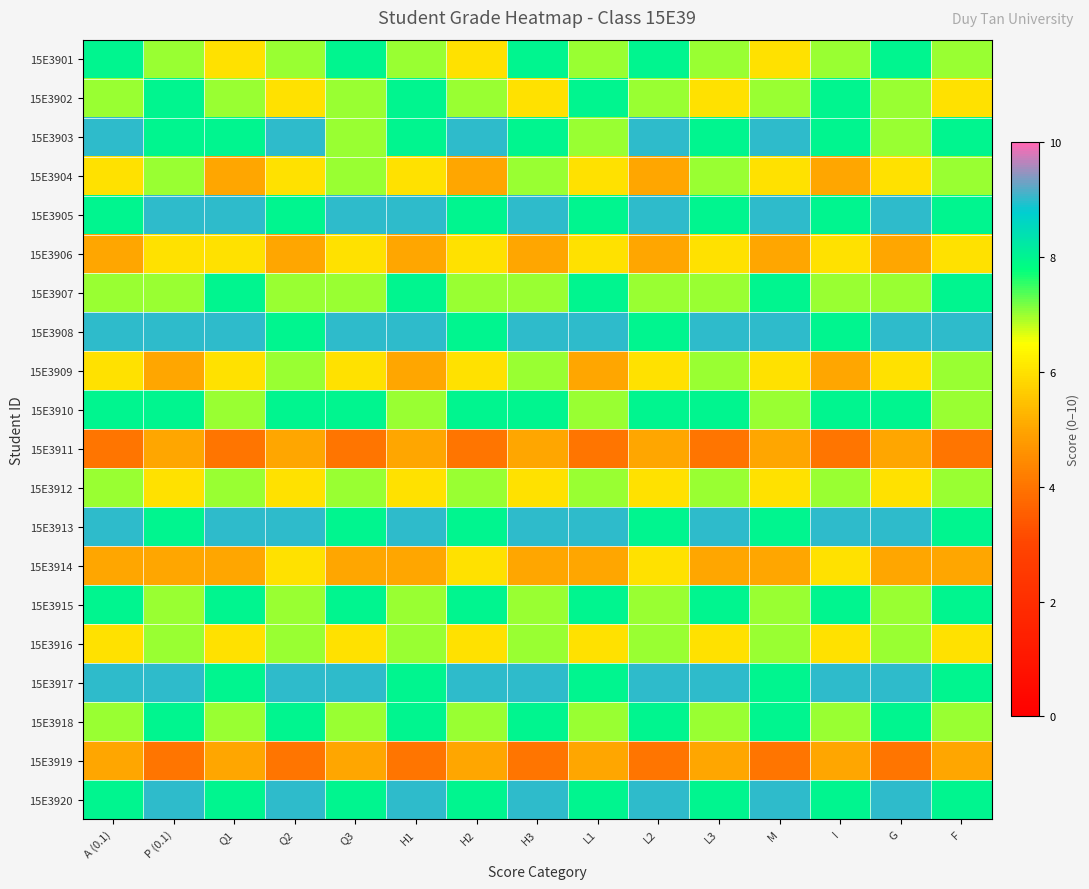

Which category has the highest value across all series?

A (0.1)